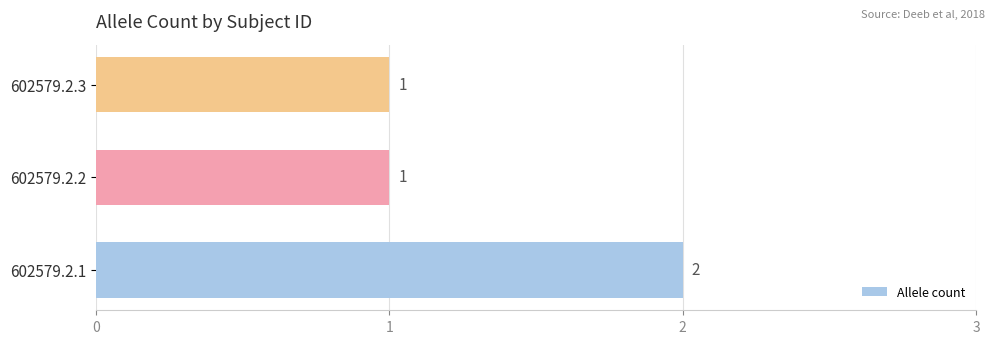

Count the number of data series in this chart.

1